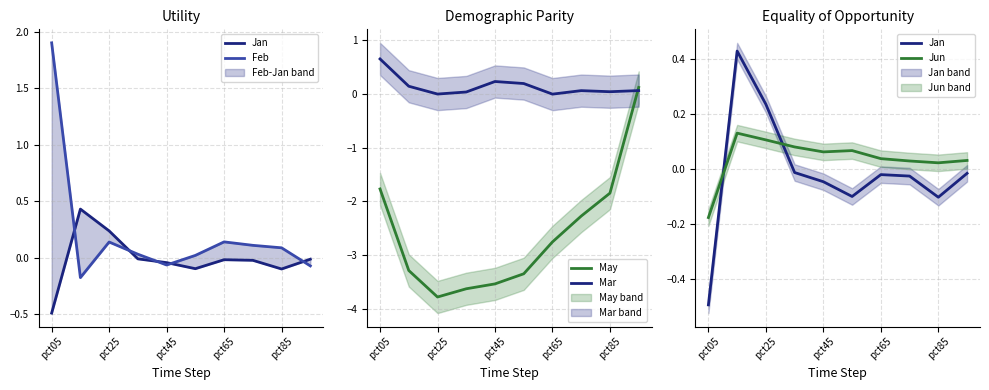

How many distinct data groups are displayed?

5